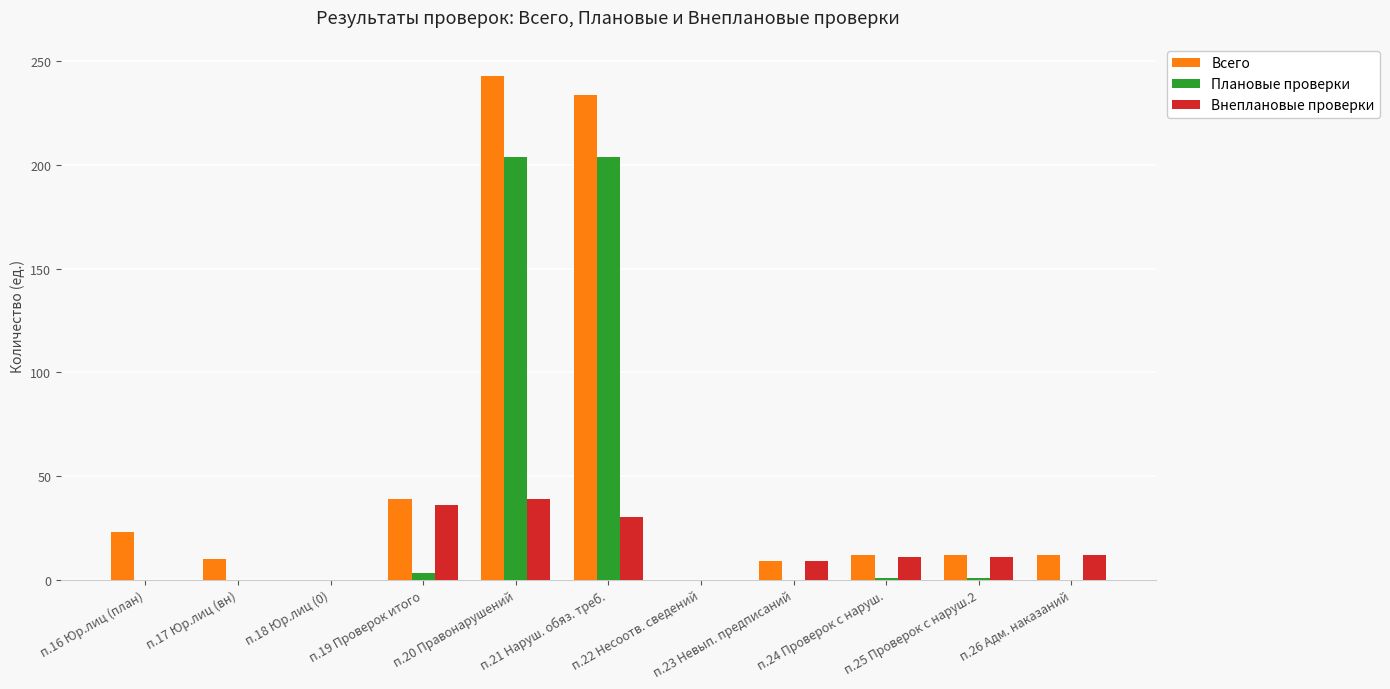

What is the sum of all Внеплановые проверки values?

148